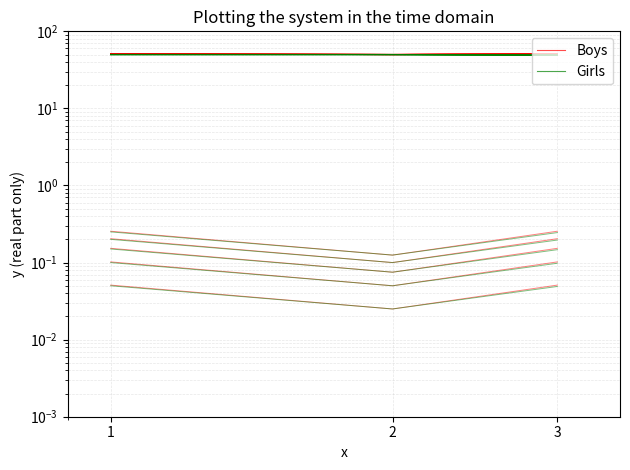

How many lines are shown in the chart?

2